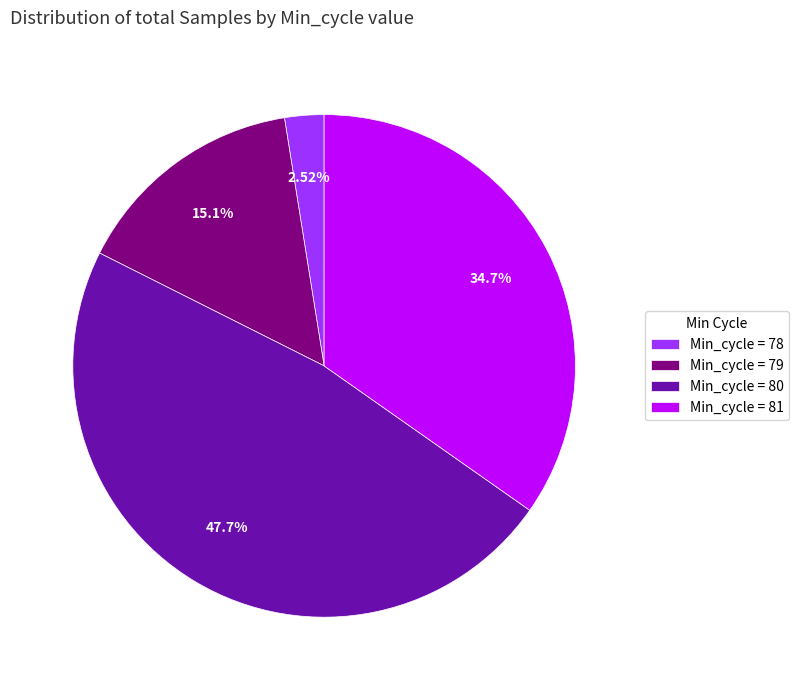

What is the ratio of the value at Min_cycle = 81 to the value at Min_cycle = 80?

0.7